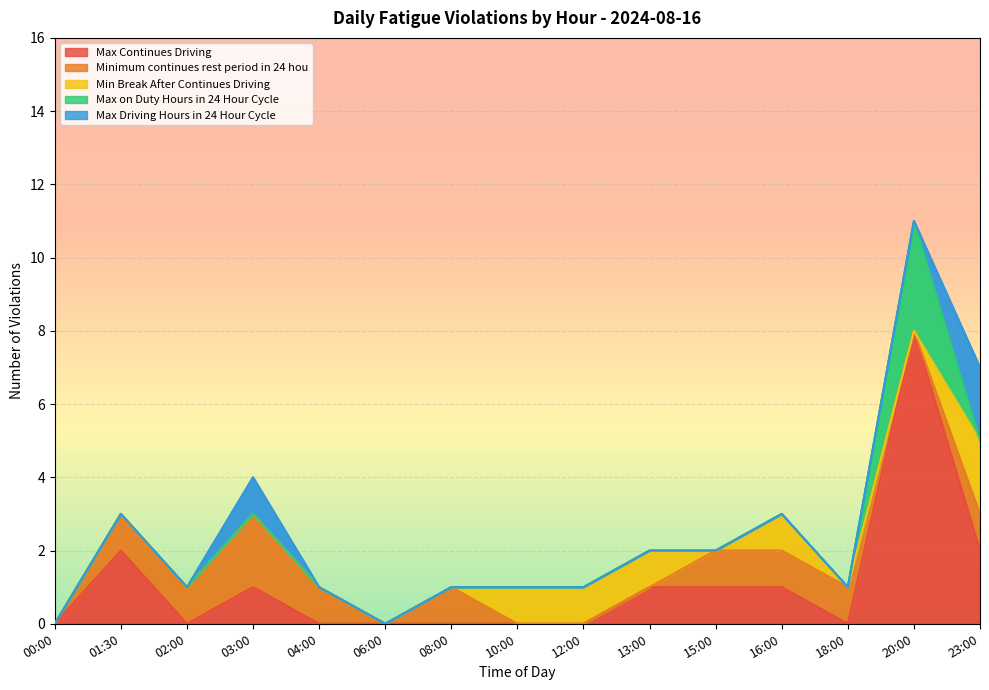

Where is the first local minimum for Max Driving Hours in 24 Hour Cycle?

02:00